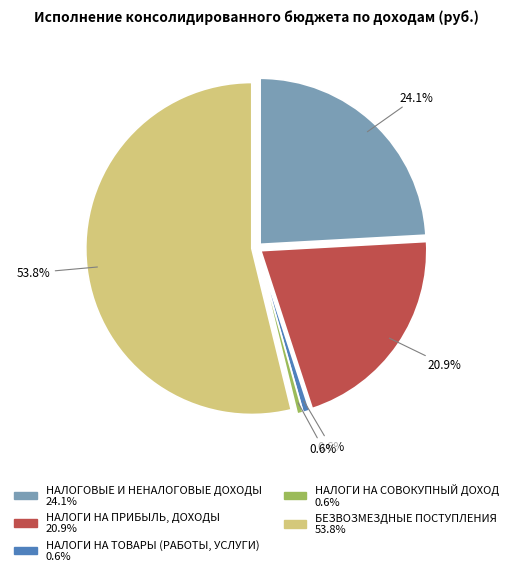

Rank the categories by value from lowest to highest.

НАЛОГИ НА СОВОКУПНЫЙ ДОХОД, НАЛОГИ НА ТОВАРЫ (РАБОТЫ, УСЛУГИ), НАЛОГИ НА ПРИБЫЛЬ, ДОХОДЫ, НАЛОГОВЫЕ И НЕНАЛОГОВЫЕ ДОХОДЫ, БЕЗВОЗМЕЗДНЫЕ ПОСТУПЛЕНИЯ